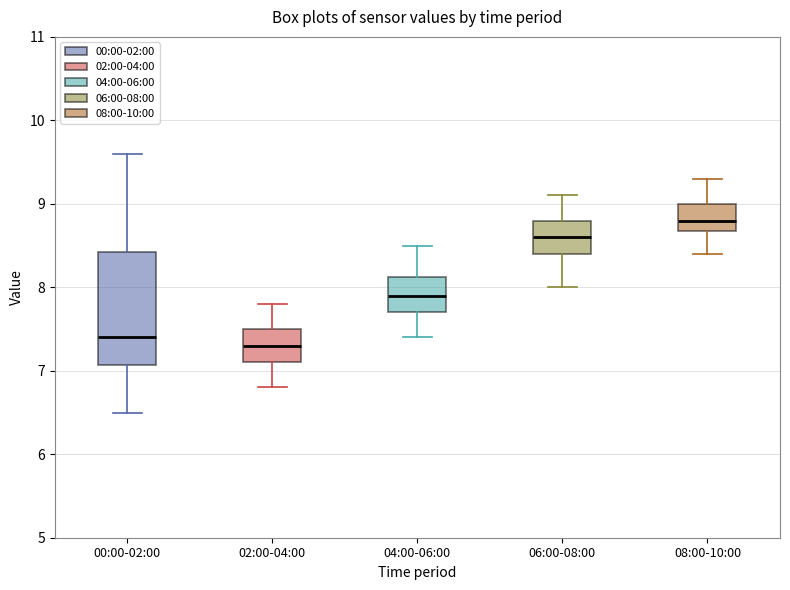

Reading left to right, transcribe this box plot: for each box, give where its median line is, the range the box spans, and where its two whiskers end, as read against the y-axis. The values are not printed on the chart, so give them approximately, as read against the axis.

00:00-02:00: median 7.4, box 7.1 to 8.4, whiskers 6.5 to 9.6
02:00-04:00: median 7.3, box 7.1 to 7.5, whiskers 6.8 to 7.8
04:00-06:00: median 7.9, box 7.7 to 8.1, whiskers 7.4 to 8.5
06:00-08:00: median 8.6, box 8.4 to 8.8, whiskers 8.0 to 9.1
08:00-10:00: median 8.8, box 8.7 to 9.0, whiskers 8.4 to 9.3